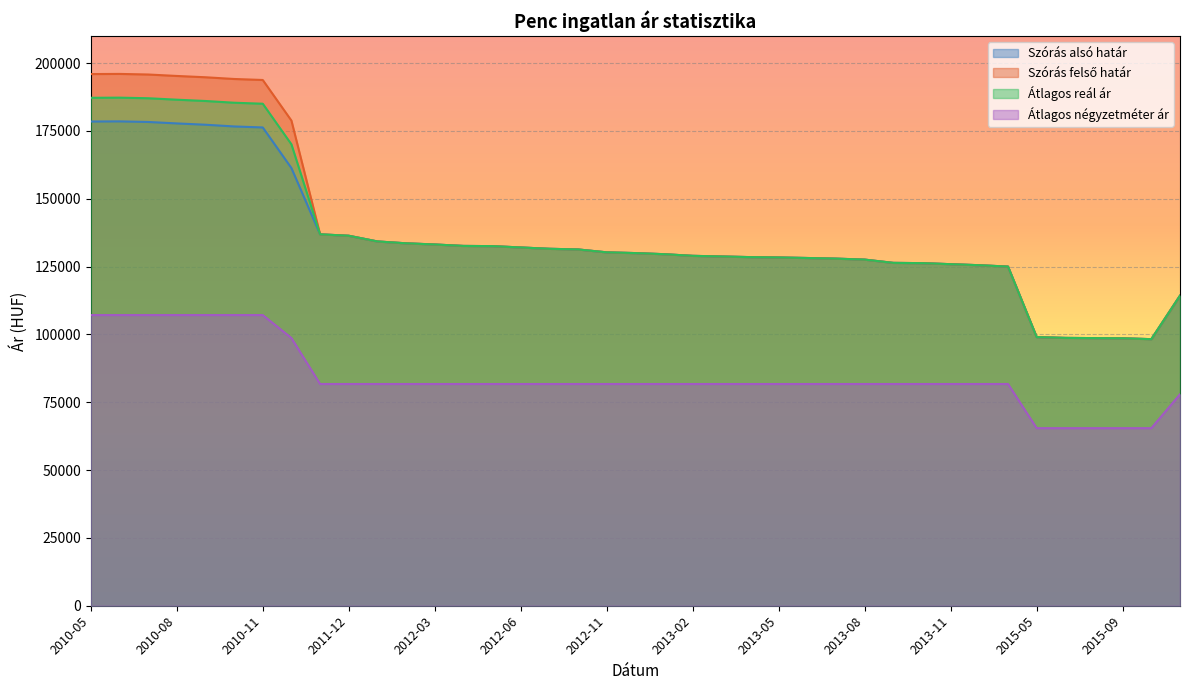

What are all the series names shown in the legend?

Szórás alsó határ, Szórás felső határ, Átlagos reál ár, Átlagos négyzetméter ár